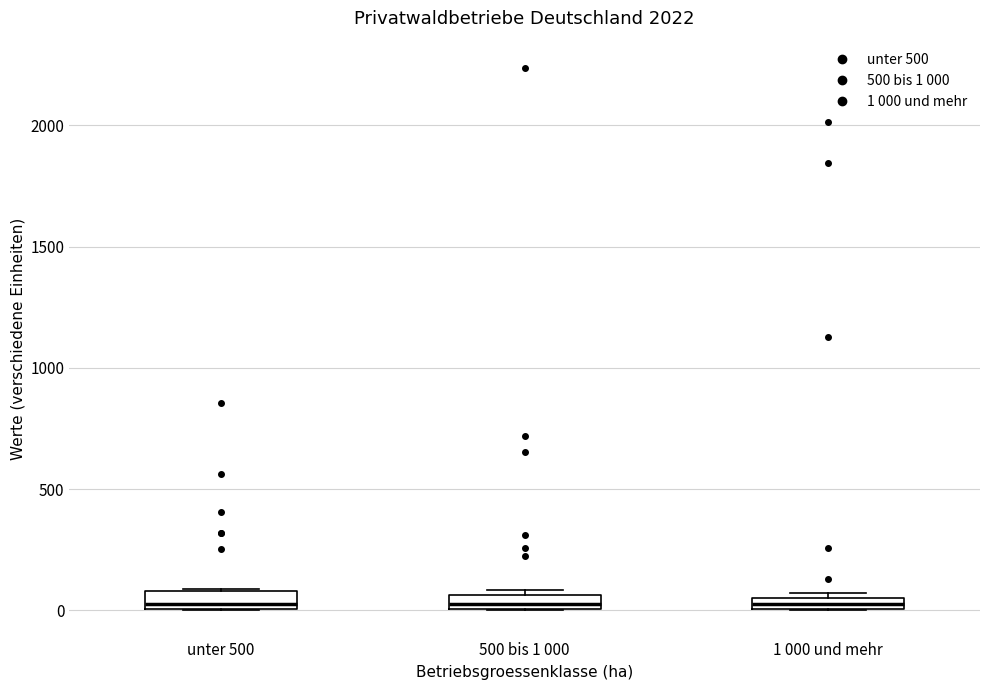

Where is the lower edge of the box for 500 bis 1 000 on the y-axis? The values are not printed on the chart, so give them approximately, as read against the axis.

0